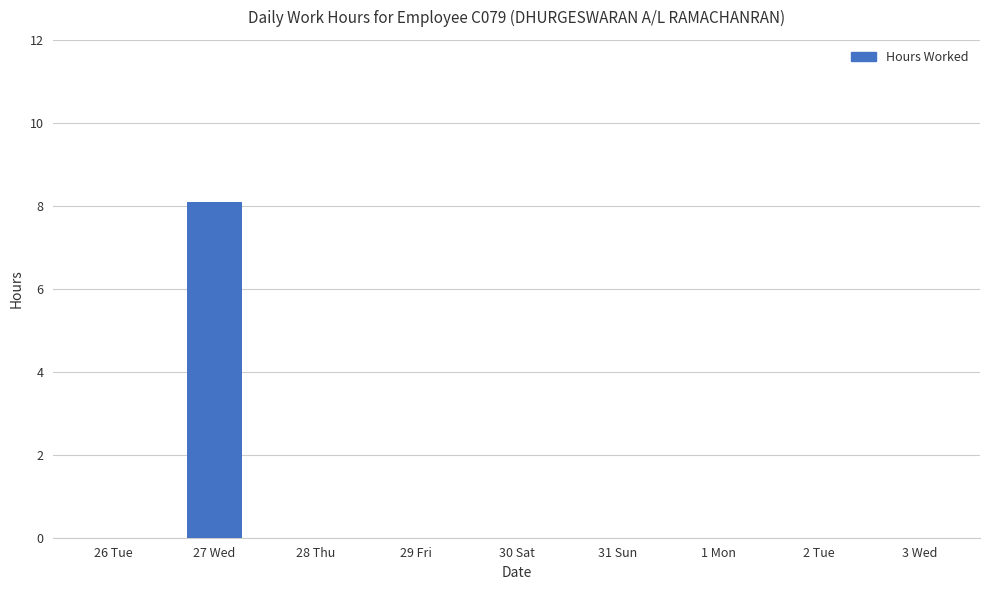

What is the sum of all values?

8.1